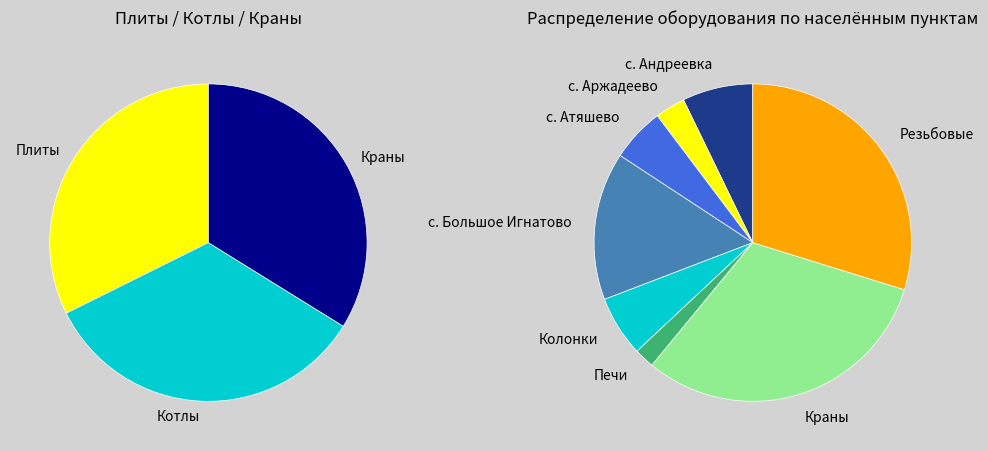

True or false: Котлы accounts for 12% of the total.

False